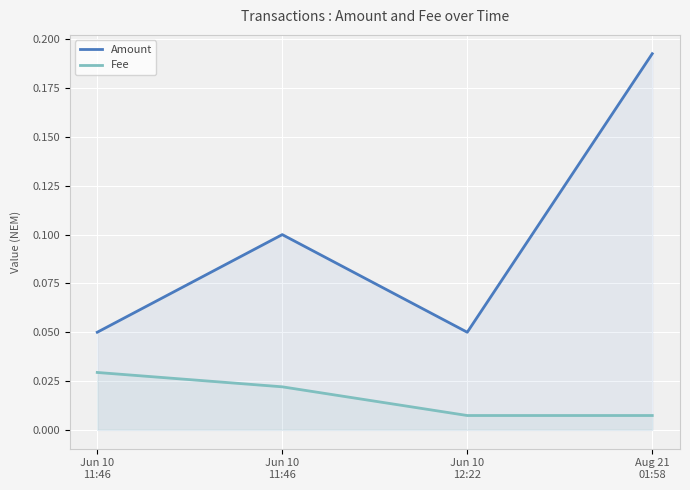

Which category has the lowest value across all series?

Jun 10
12:22